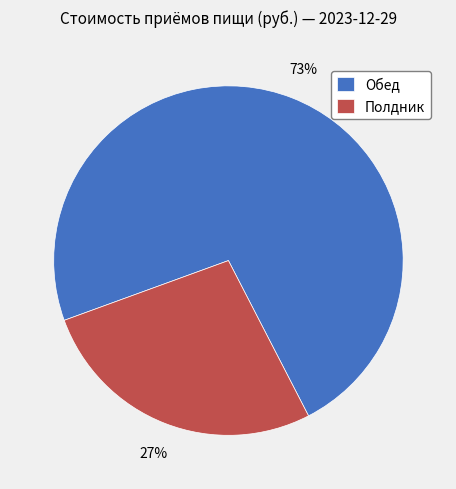

Which slice is the largest?

Обед